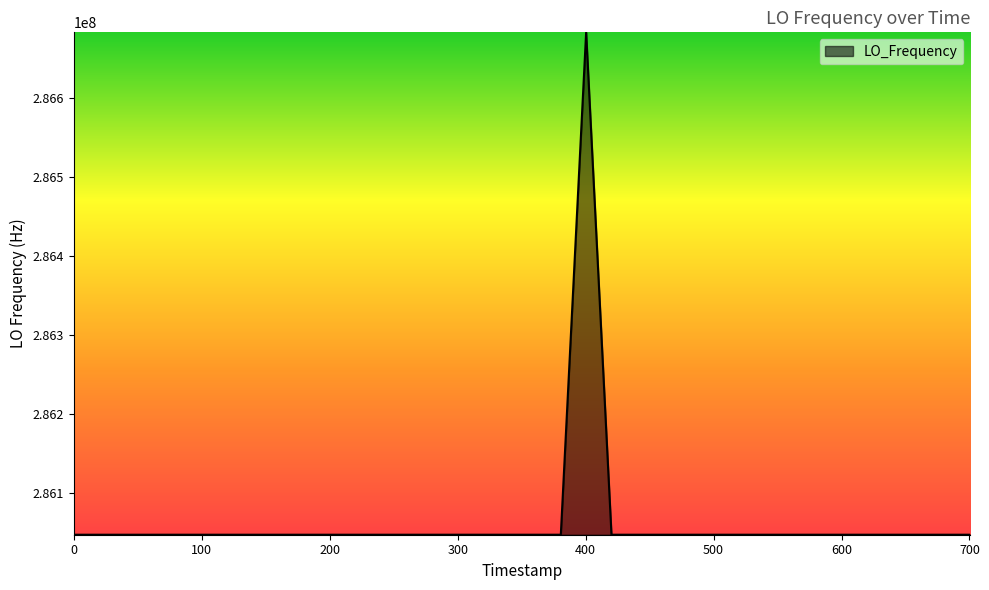

What is the maximum value shown in the chart?

286682704.6